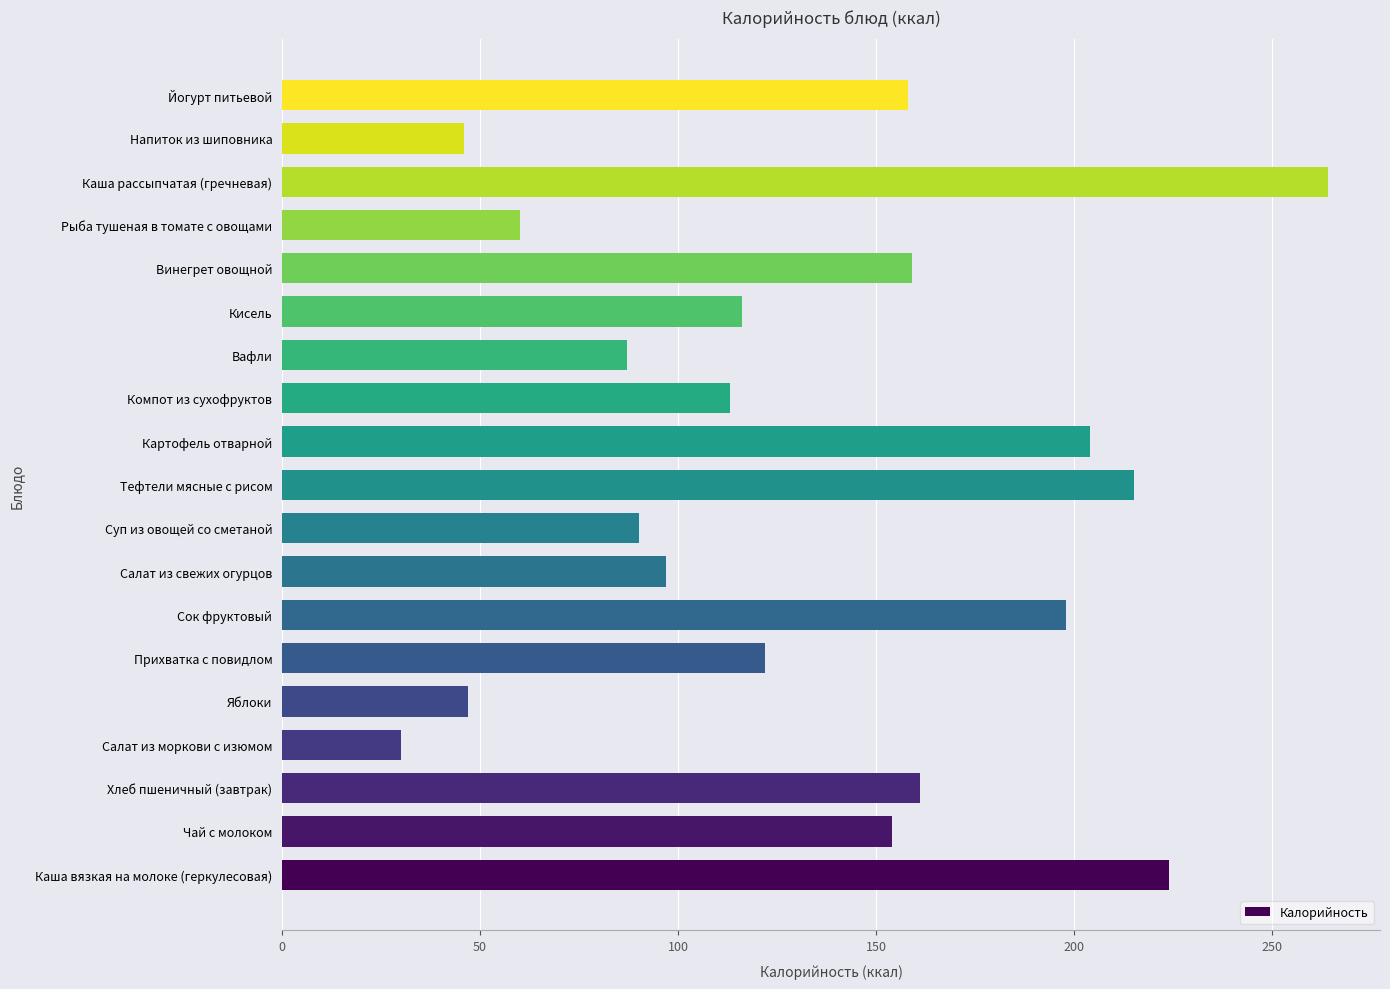

The value at Яблоки is 17. True or false?

False